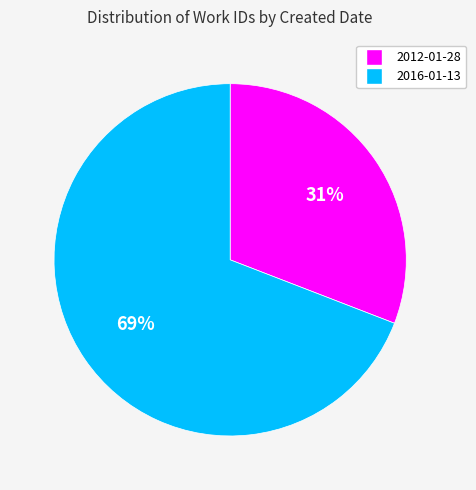

True or false: 2012-01-28 accounts for 31% of the total.

True